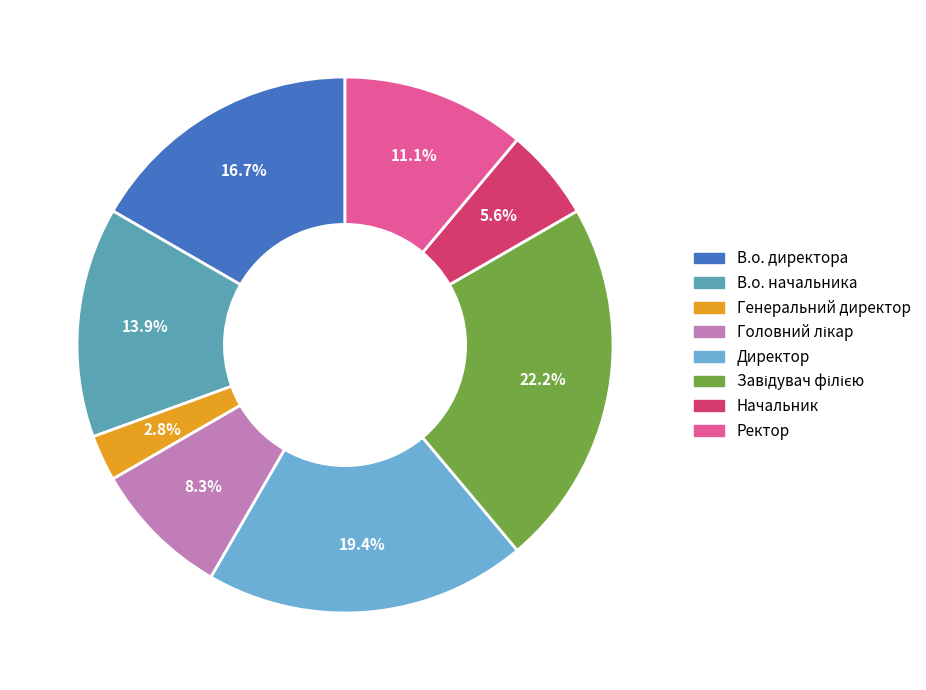

The В.о. начальника slice represents 25% of the pie. True or false?

False